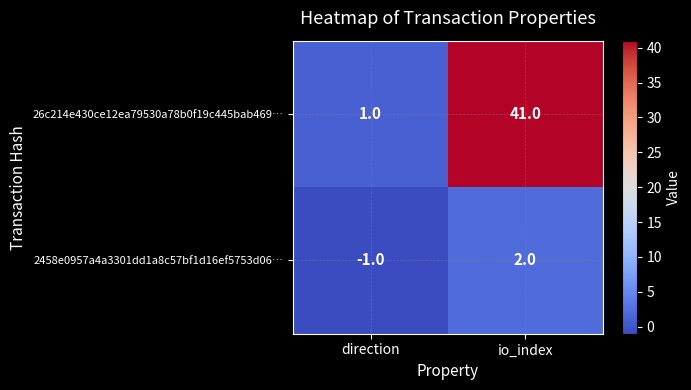

Between direction and io_index, which series saw the biggest shift?

26c214e430ce12ea79530a78b0f19c445bab469…